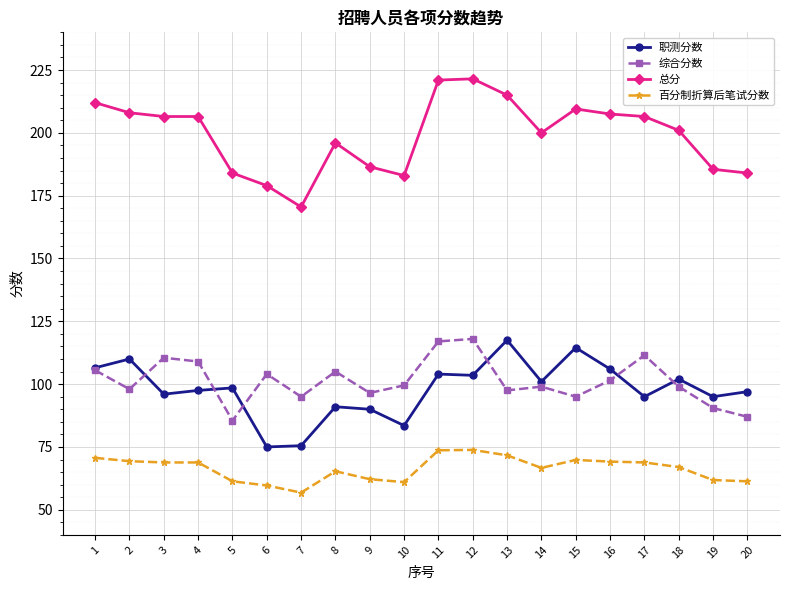

True or false: 百分制折算后笔试分数 and 综合分数 cross at least once.

False